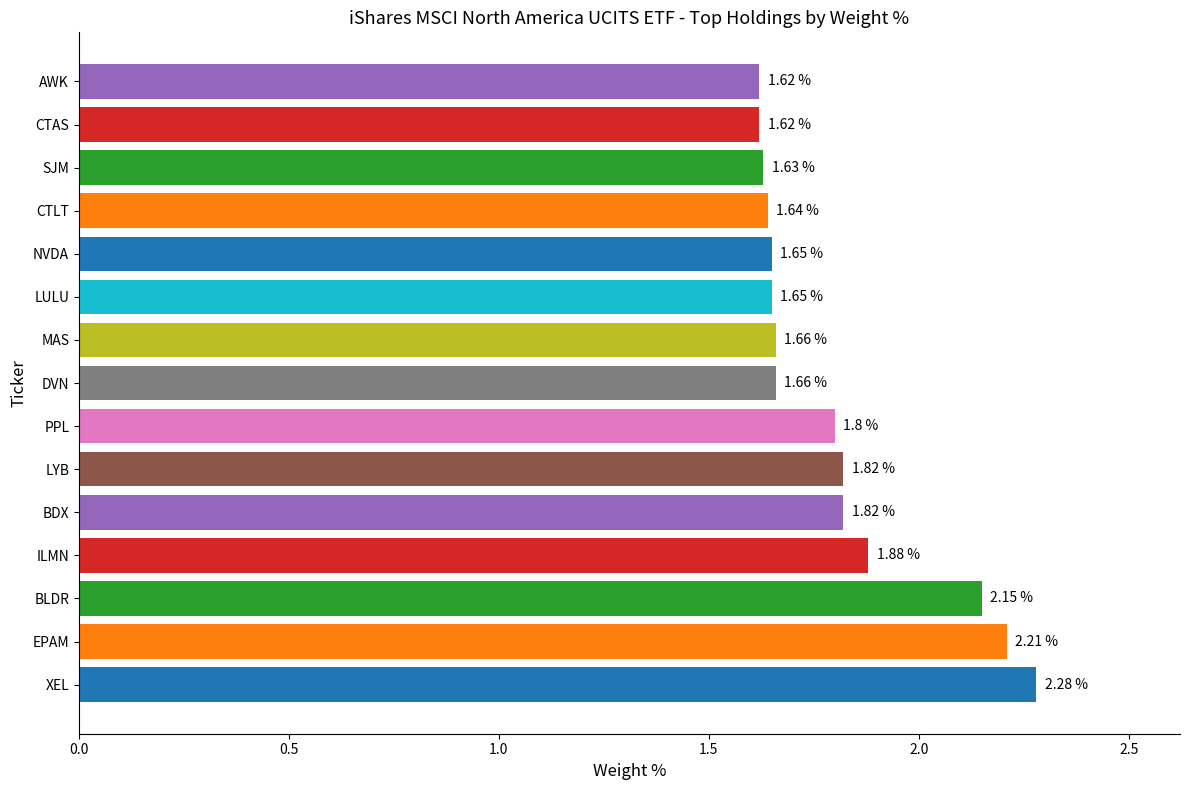

What is the sum of the values at LYB and XEL?

4.1